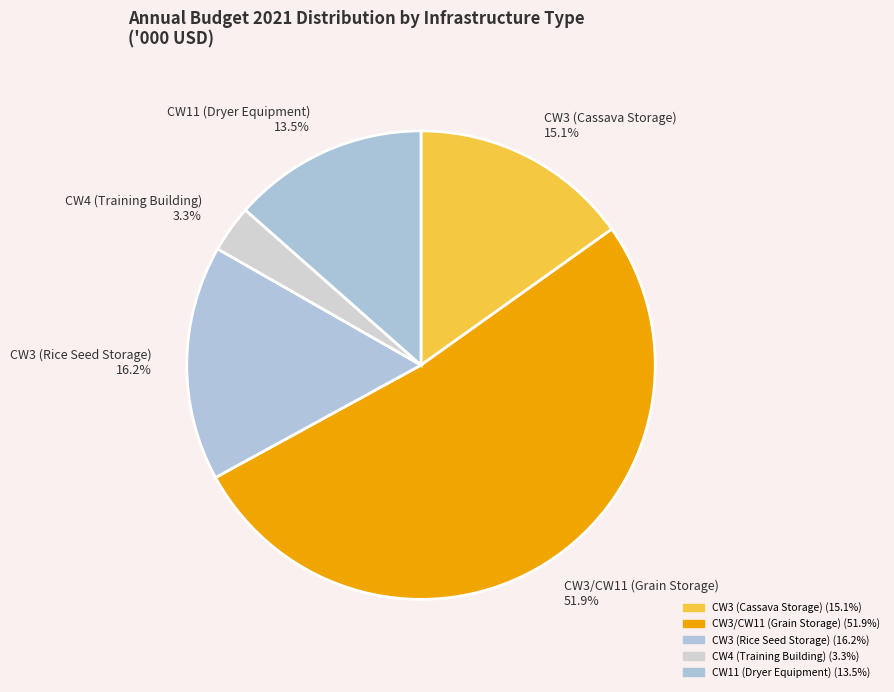

What percentage is the CW3 (Rice Seed Storage) slice, to the nearest percent?

16%